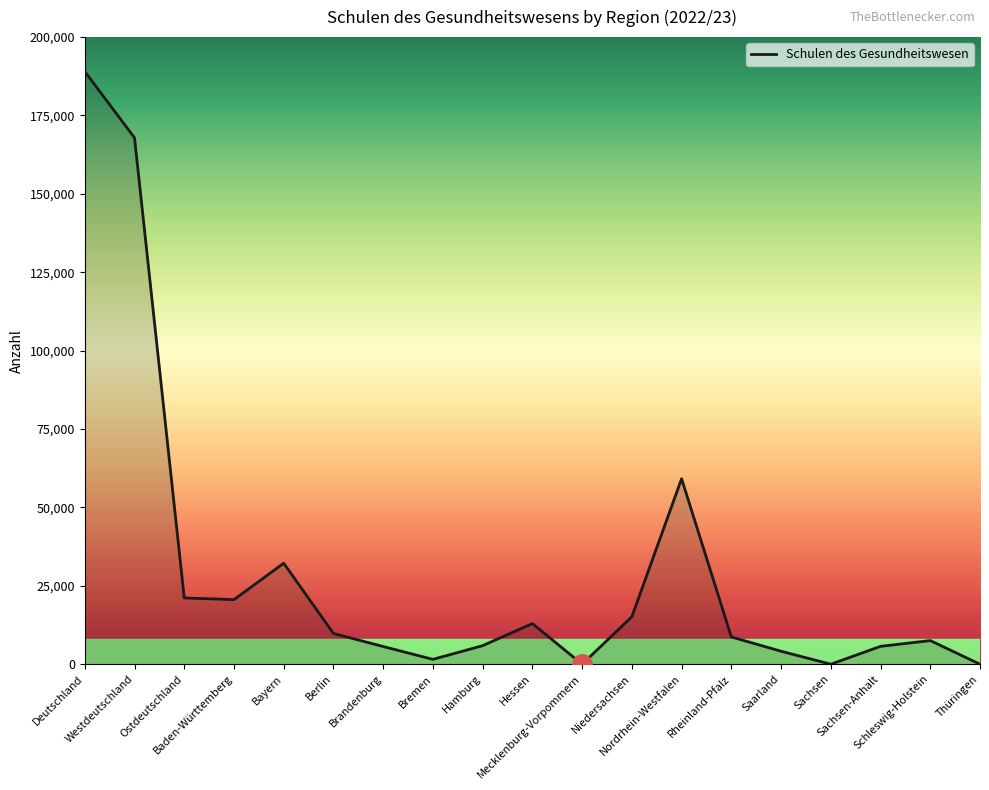

What is the average value?

29848